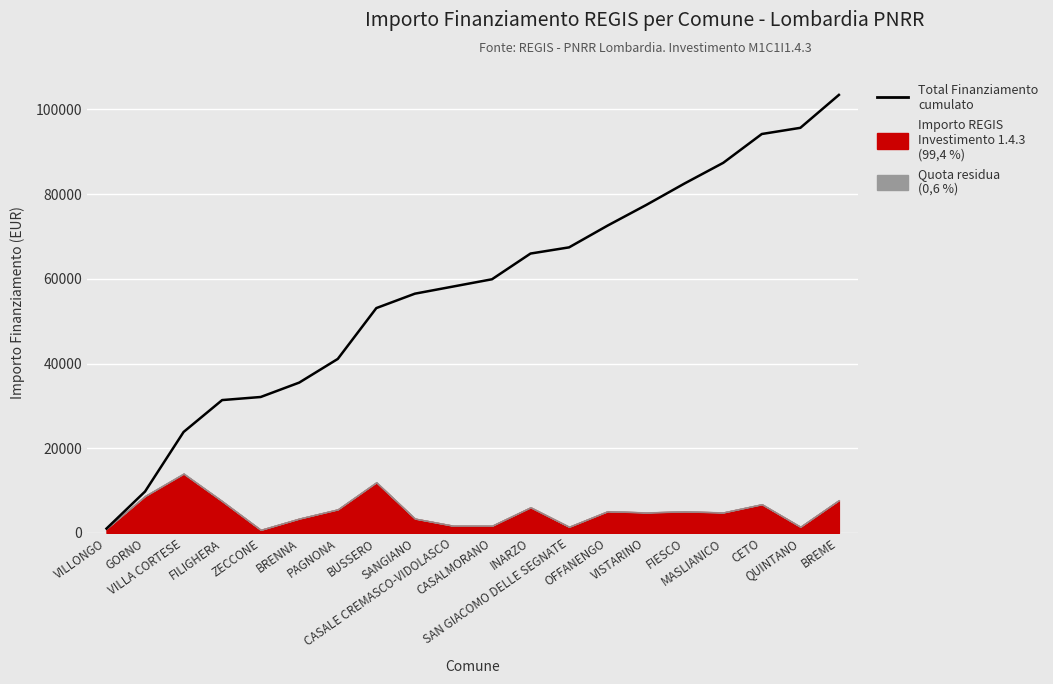

Rank the categories by value from highest to lowest.

BREME, QUINTANO, CETO, MASLIANICO, FIESCO, VISTARINO, OFFANENGO, SAN GIACOMO DELLE SEGNATE, INARZO, CASALMORANO, CASALE CREMASCO-VIDOLASCO, SANGIANO, BUSSERO, PAGNONA, BRENNA, ZECCONE, FILIGHERA, VILLA CORTESE, GORNO, VILLONGO